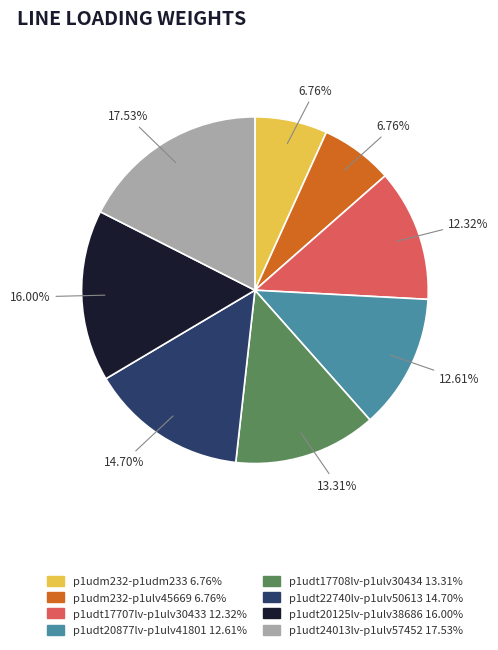

Is there any slice that represents more than half of the pie?

No